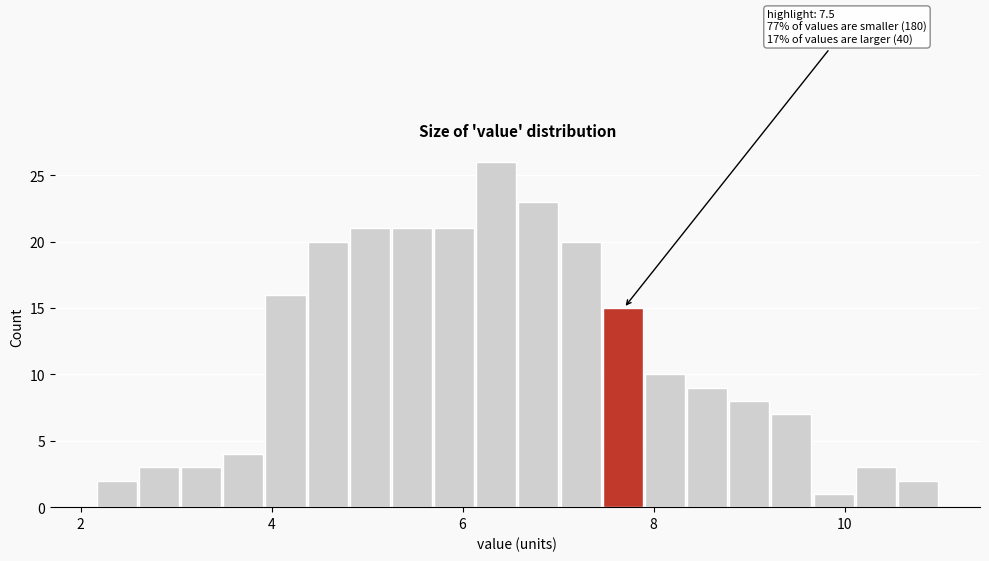

Around what value on the x-axis is the tallest bar? Give the approximate position of its centre, as read against the axis.

6.4